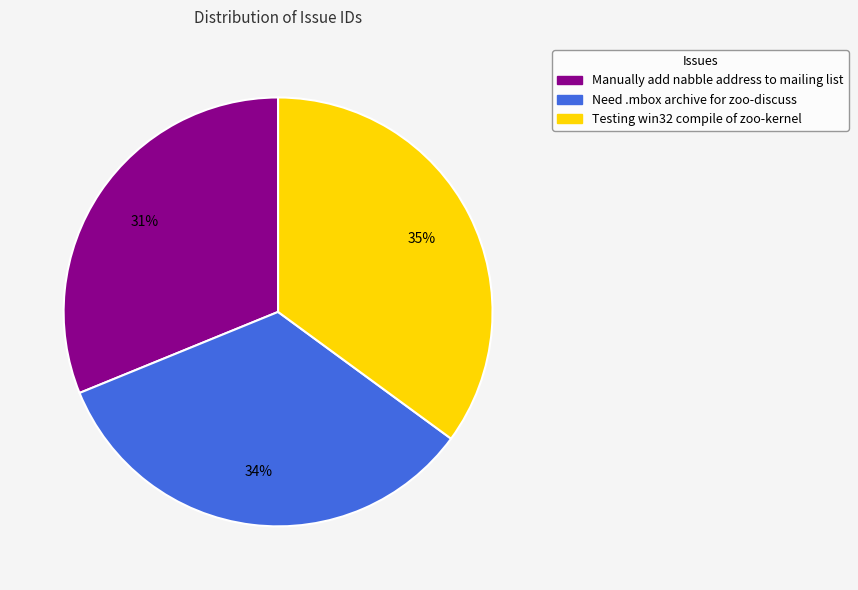

Do Testing win32 compile of zoo-kernel and Need .mbox archive for zoo-discuss together represent more than half of the pie?

Yes